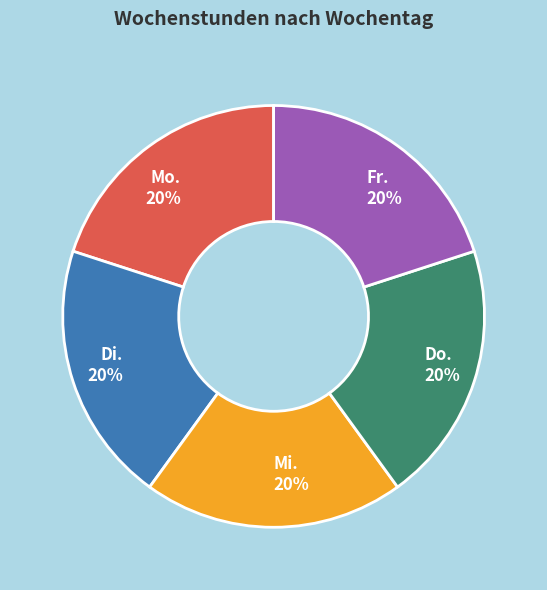

What is the ratio of the value at Mo. 20% to the value at Do. 20%?

1.0